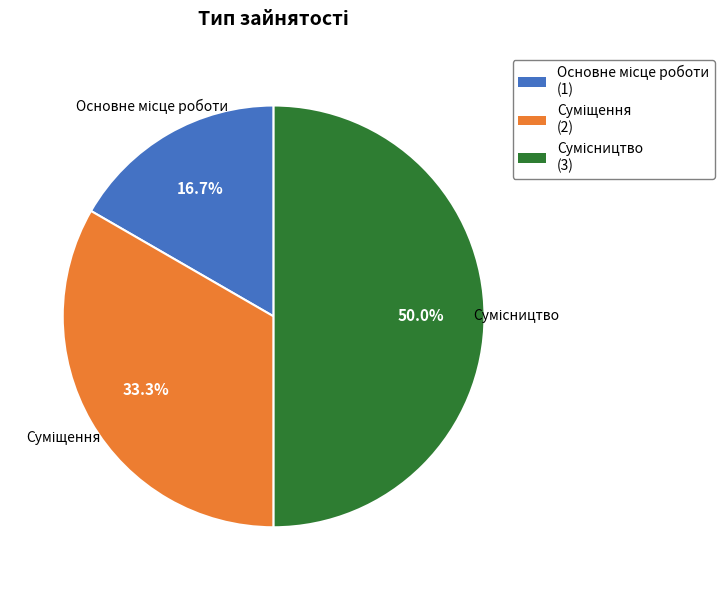

How many slices are in this pie chart?

3